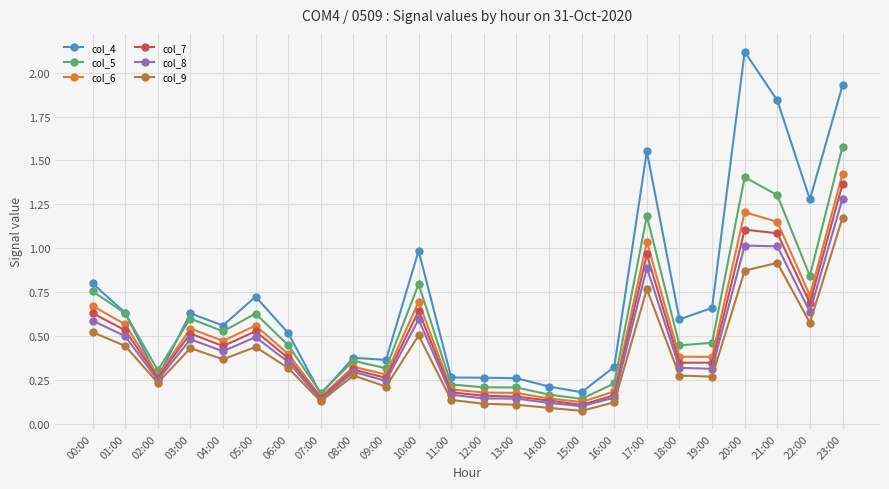

What is the sum of all col_7 values?

11.5